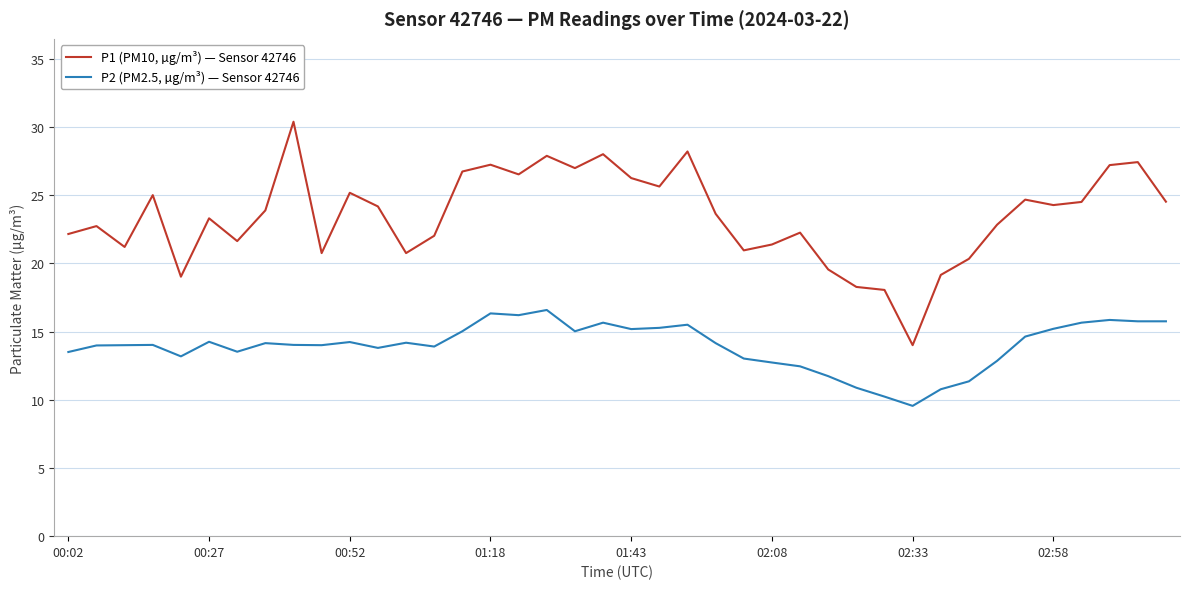

What are all the series names shown in the legend?

P1 (PM10, µg/m³) — Sensor 42746, P2 (PM2.5, µg/m³) — Sensor 42746